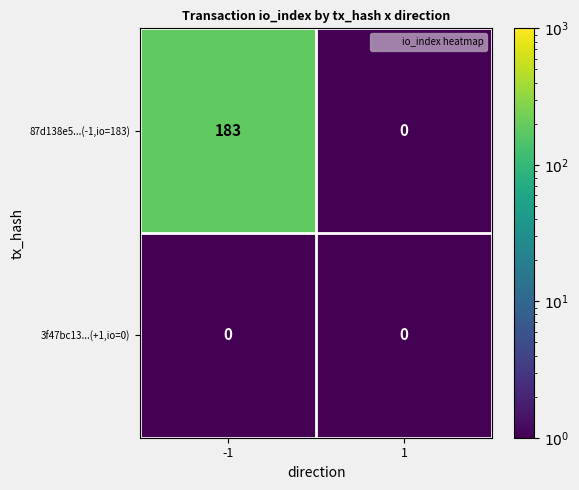

What is the maximum value shown in the chart?

183